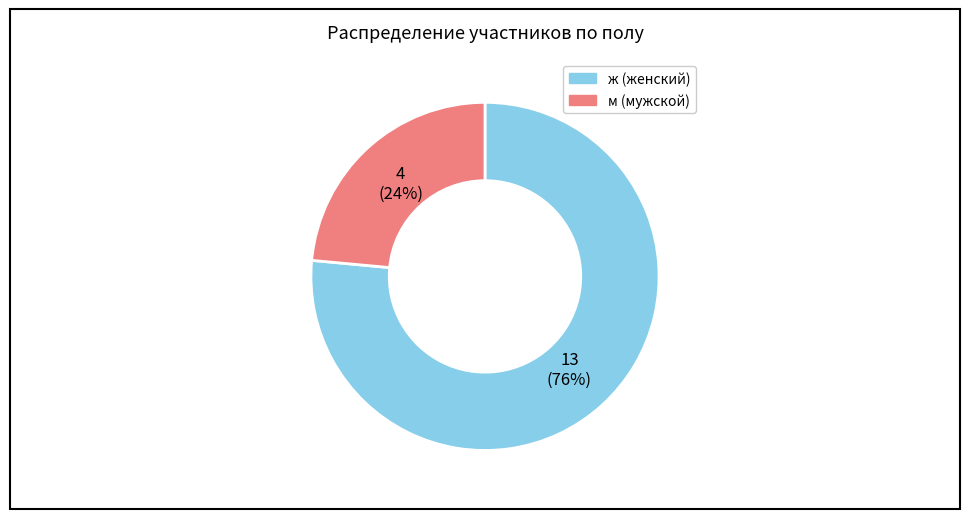

Is there any slice that represents more than half of the pie?

Yes